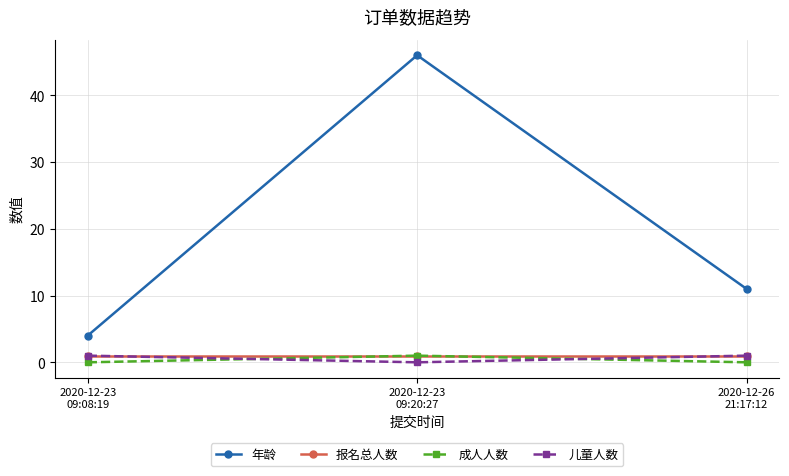

At which label does 年龄 reach its peak?

2020-12-23
09:20:27